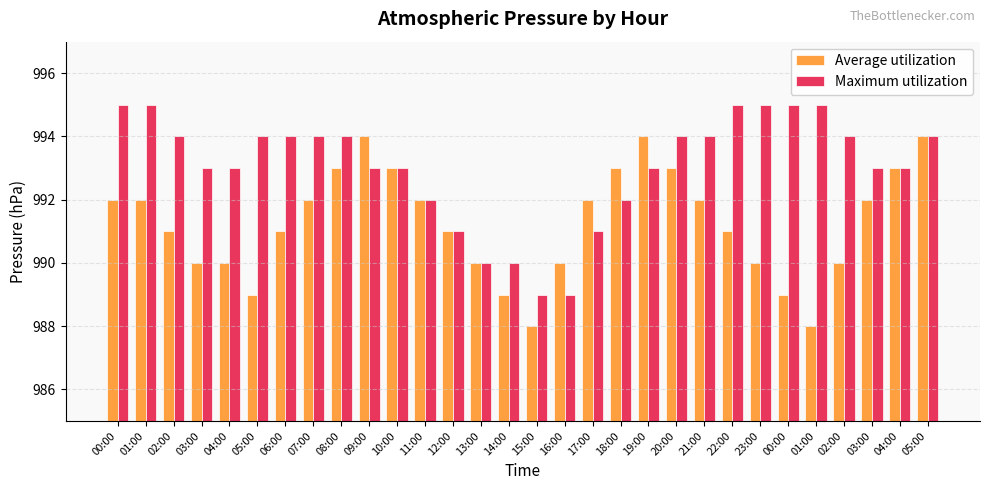

What is the value of the Maximum utilization bar at the 7th from the left?

994